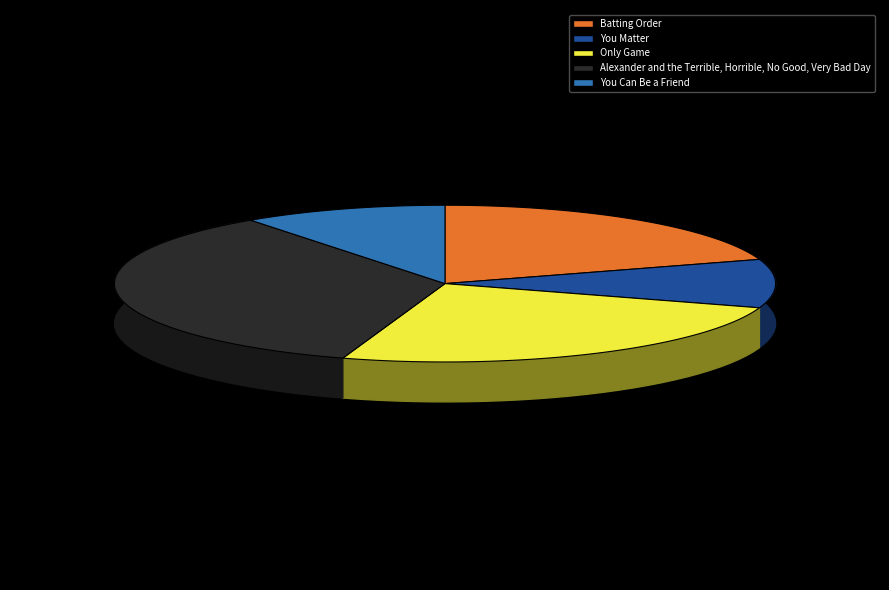

How many slices are in this pie chart?

5